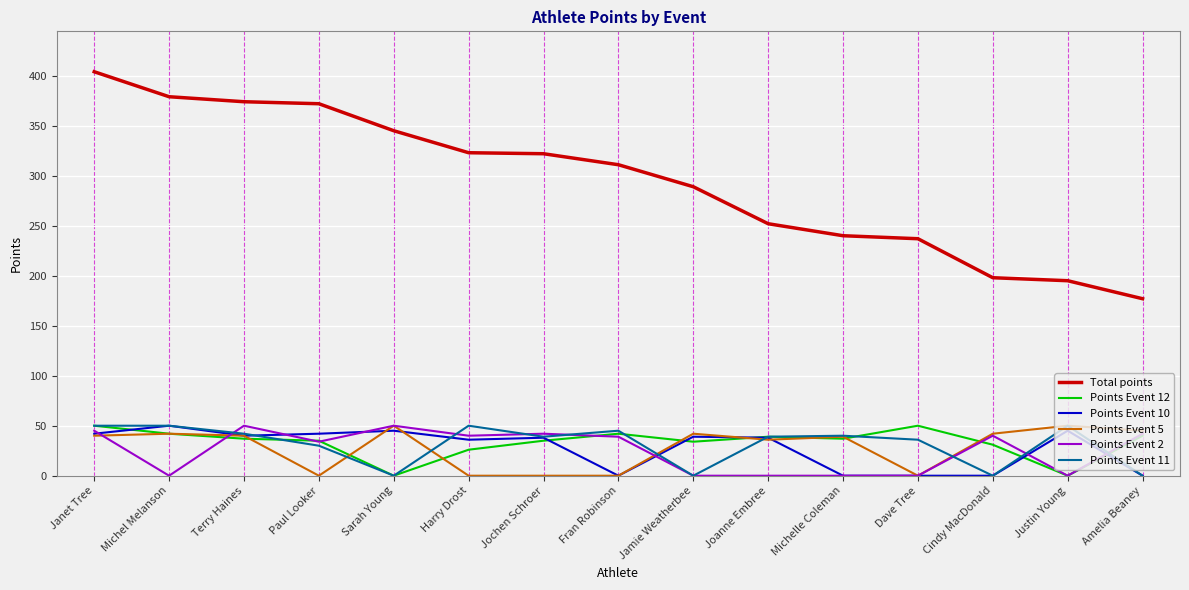

What is the total value across all series at Paul Looker?

513